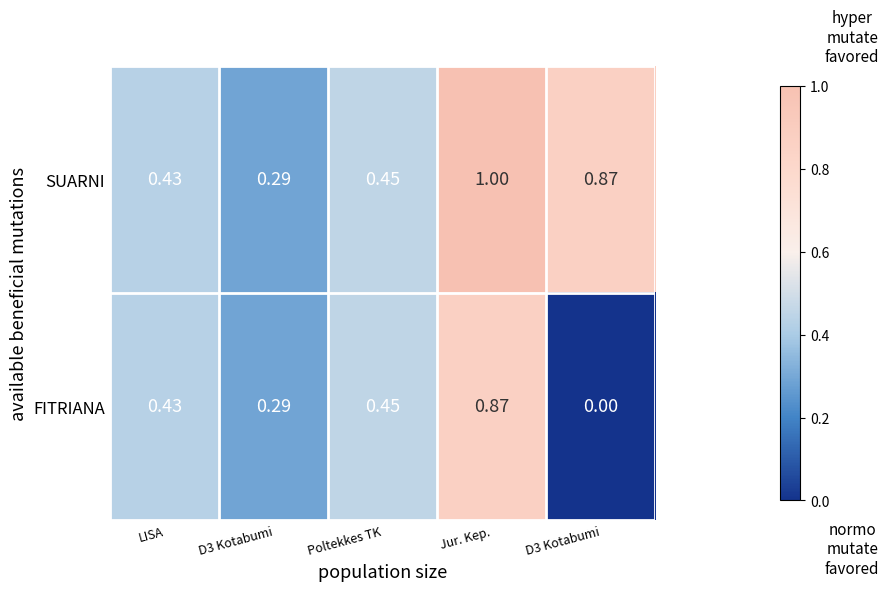

How many categories are shown in the chart?

5